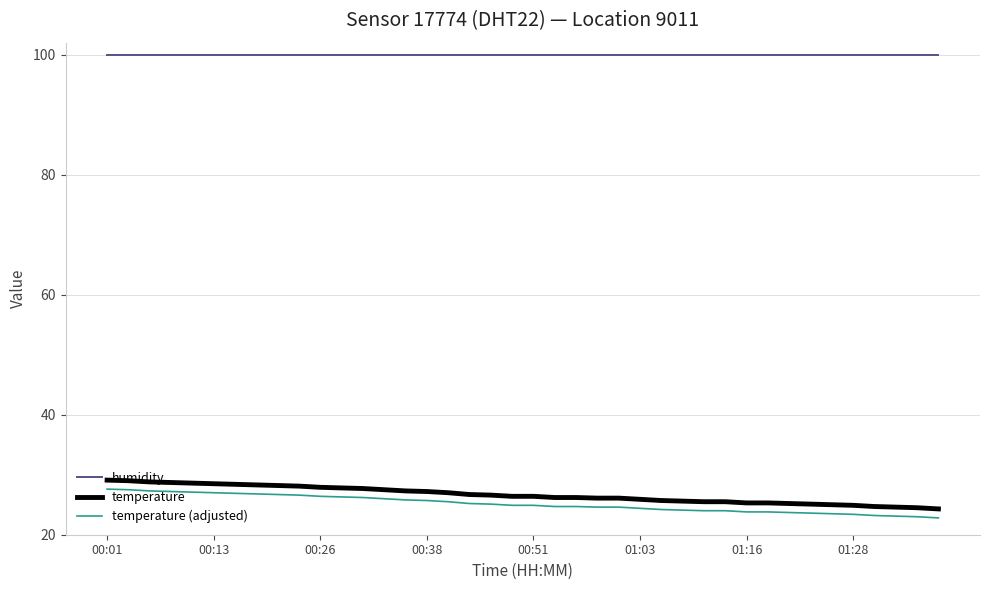

True or false: humidity and temperature (adjusted) intersect in this chart.

False